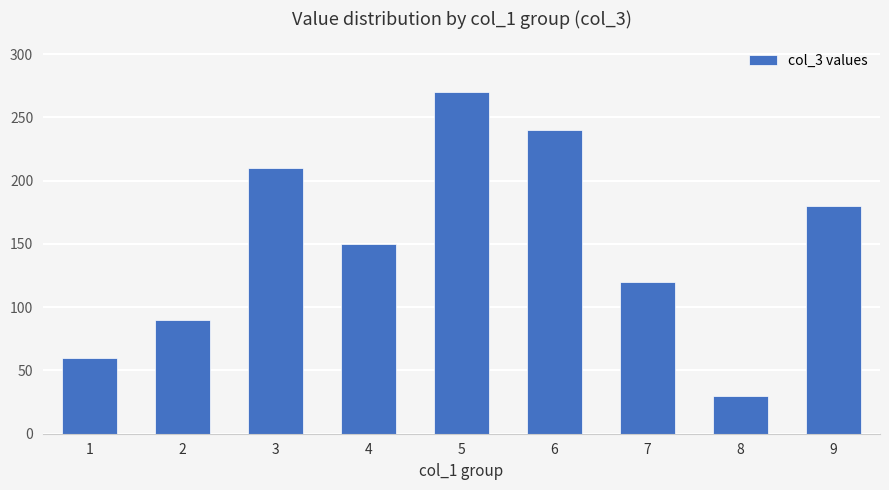

Rank the categories by value from highest to lowest.

5, 6, 3, 9, 4, 7, 2, 1, 8